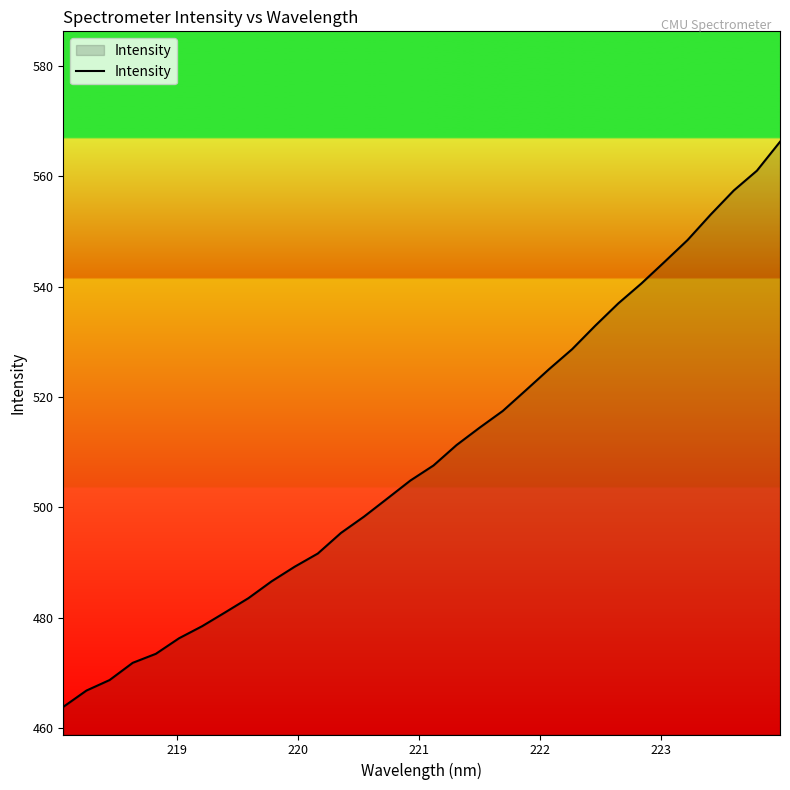

What is the difference between the maximum and minimum values?

102.3